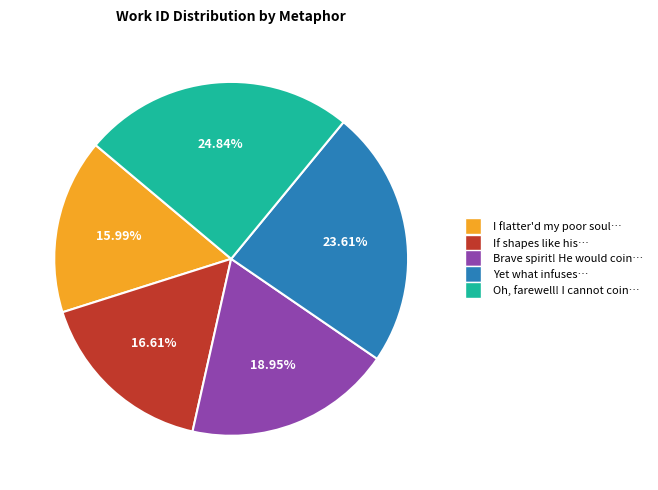

To the nearest percent, what is the difference between the largest and smallest slice percentages?

9%